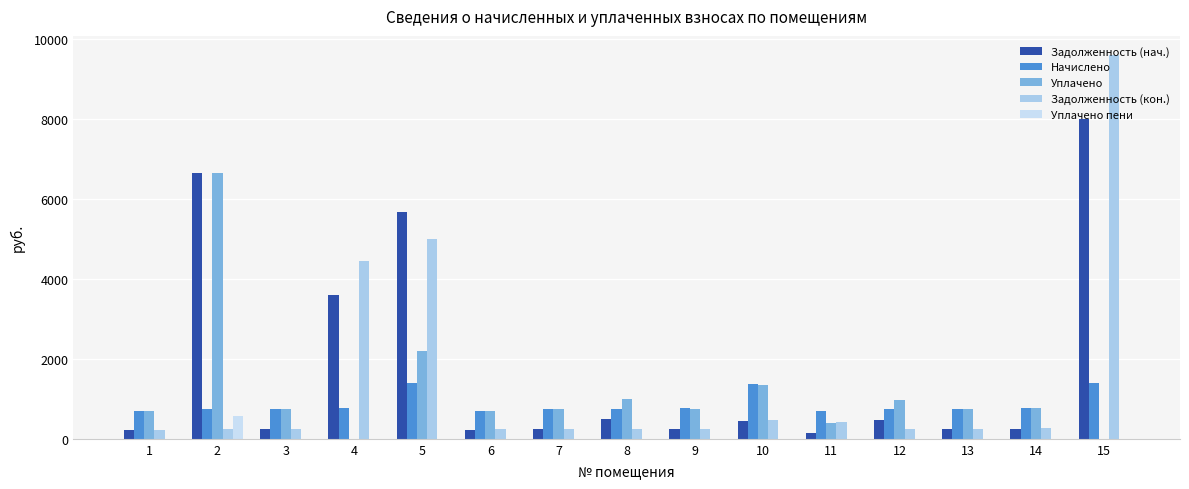

What is the sum of all Задолженность (кон.) values?

22443.8